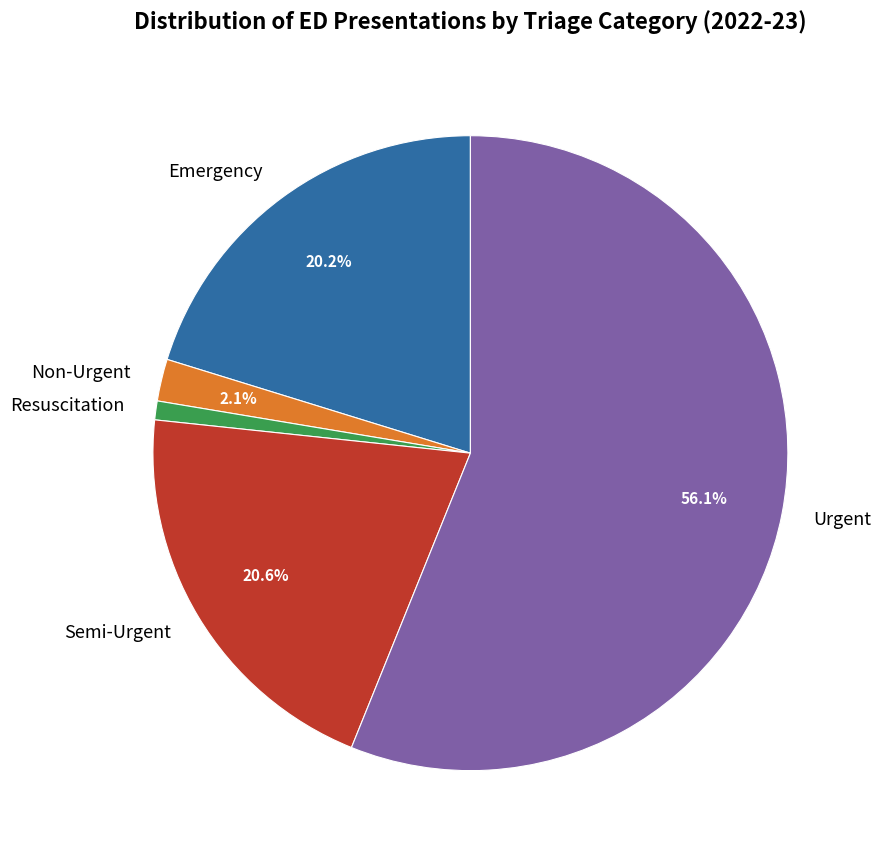

Is it true that Semi-Urgent is 34% of the pie?

False